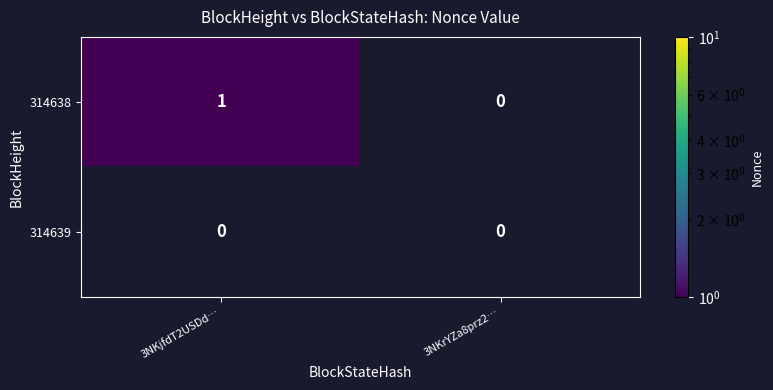

Which series changed the most between 3NKjfdT2USDd… and 3NKrYZa8prz2…?

314638